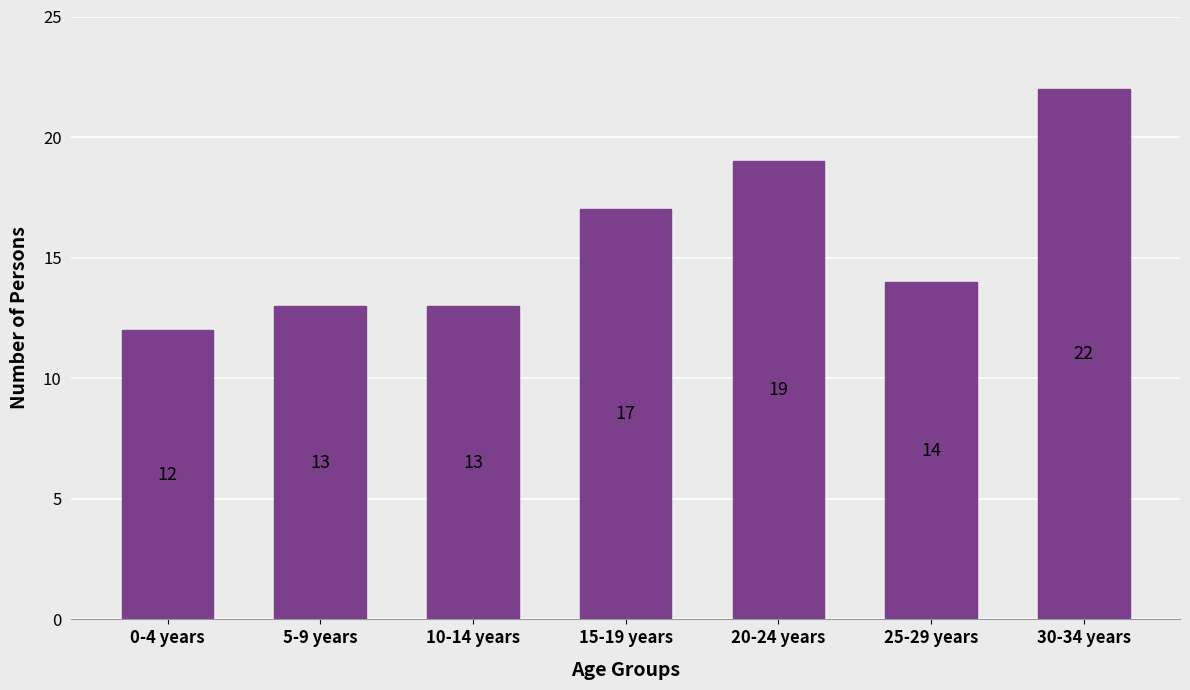

Reading left to right, list all the values displayed in this chart.

12	13	13	17	19	14	22